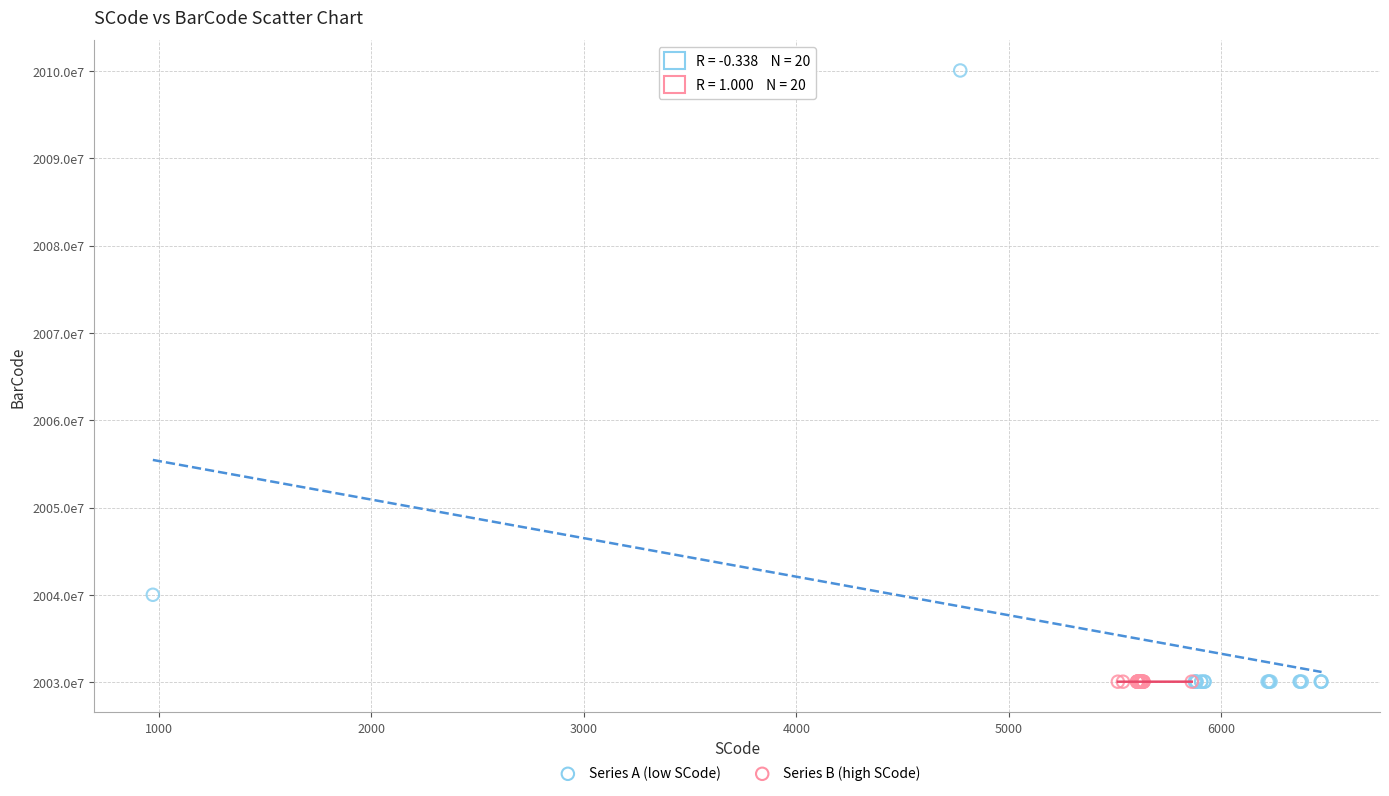

What are all the series names shown in the legend?

Series A (low SCode), Series B (high SCode)